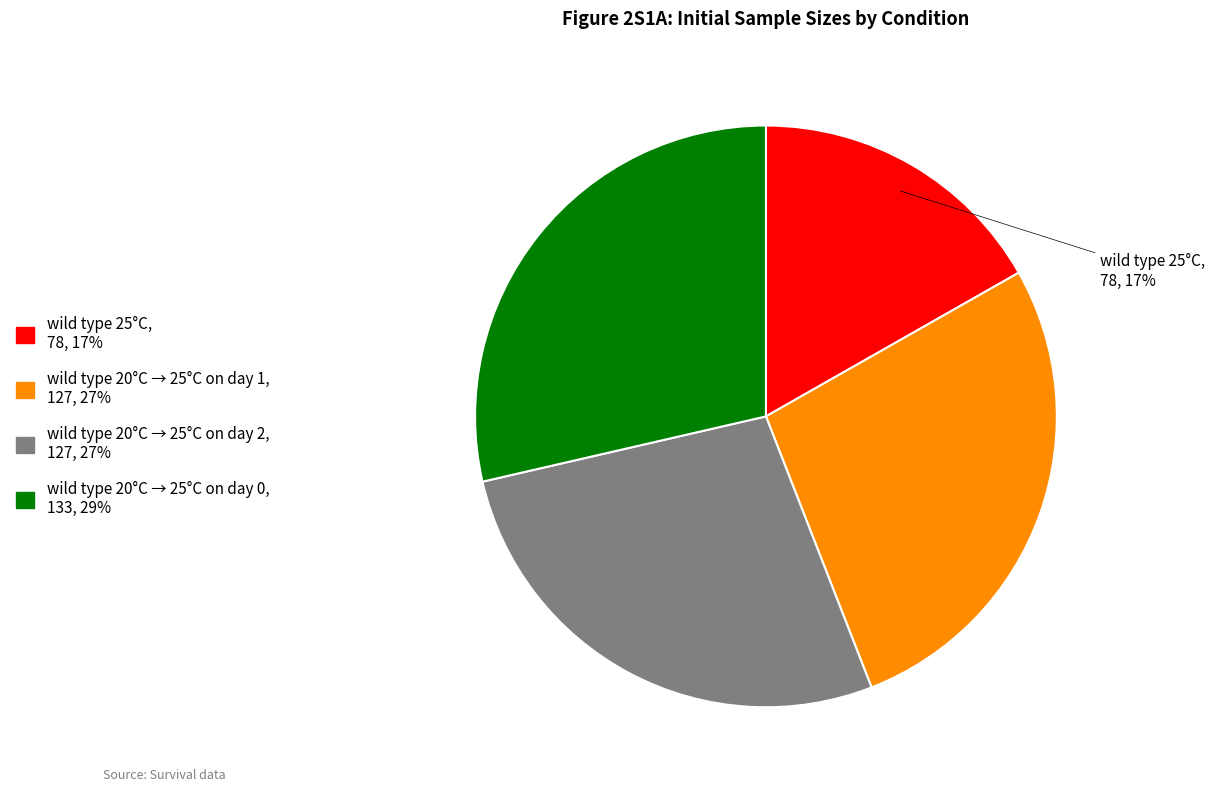

How many segments does this pie chart have?

4